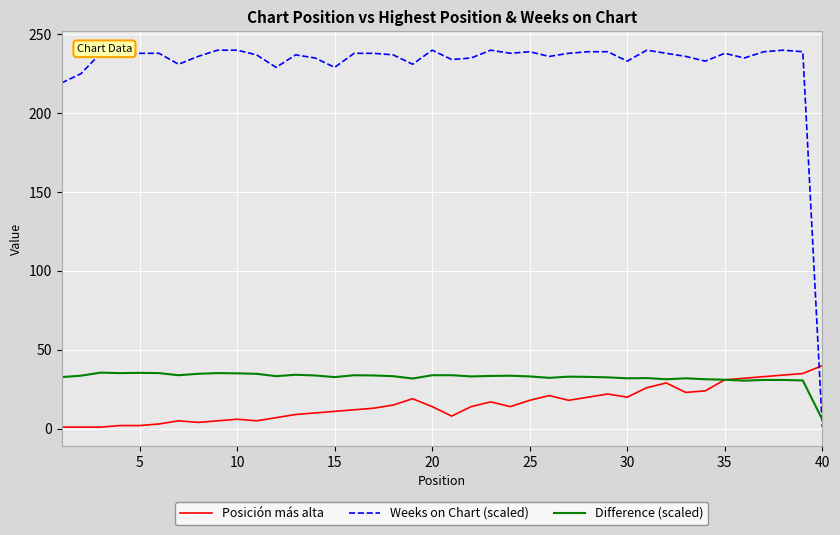

Which series has the largest total across all categories?

Weeks on Chart (scaled)